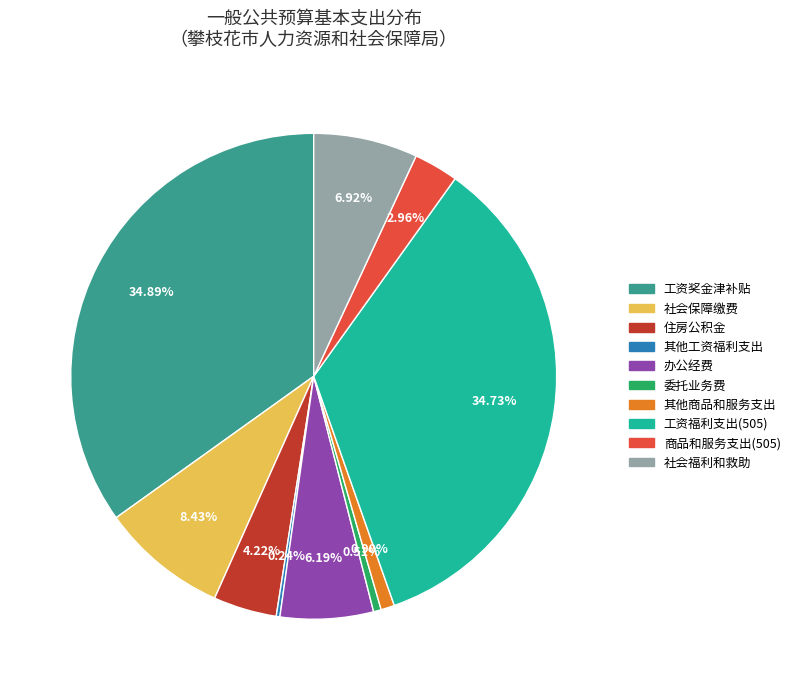

Approximately how many times larger is the value at 办公经费 compared to 社会保障缴费?

0.7